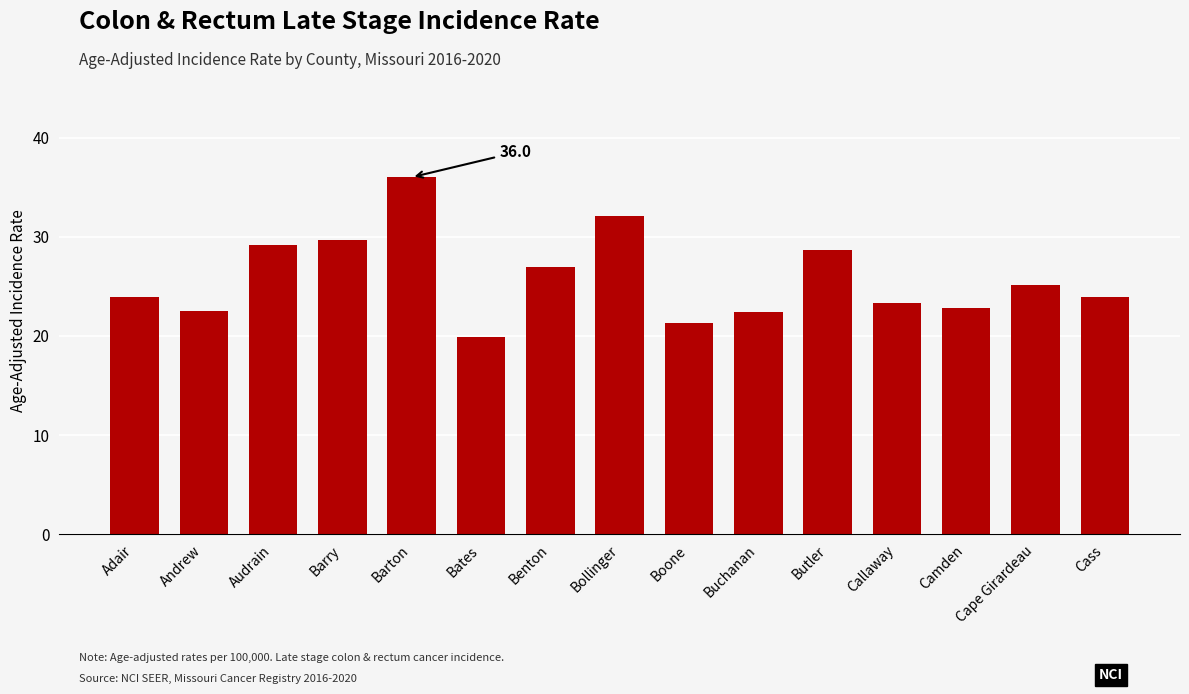

What is the sum of the values at Andrew and Camden?

45.3